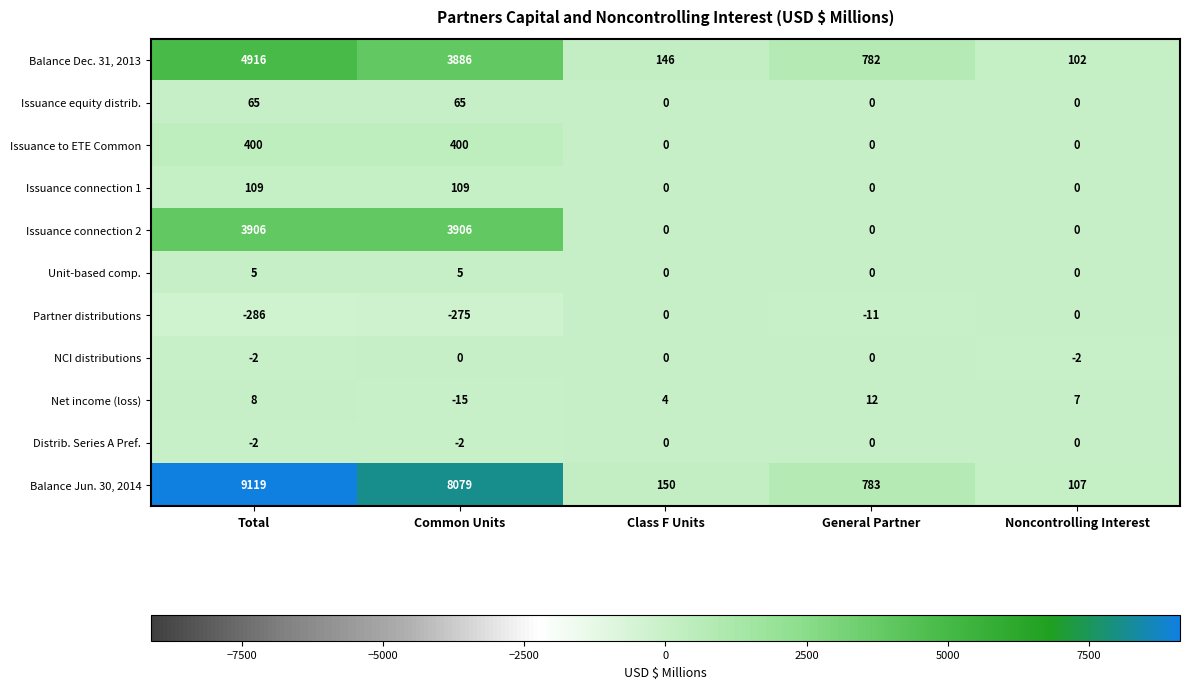

The value of Distrib. Series A Pref. at Class F Units is 1. True or false?

False